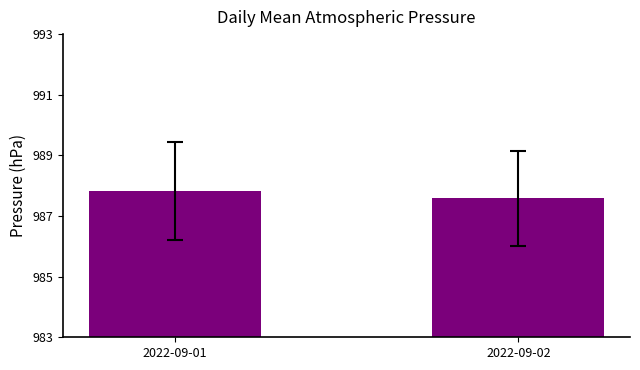

What is the difference between the values at 2022-09-01 and 2022-09-02?

0.2